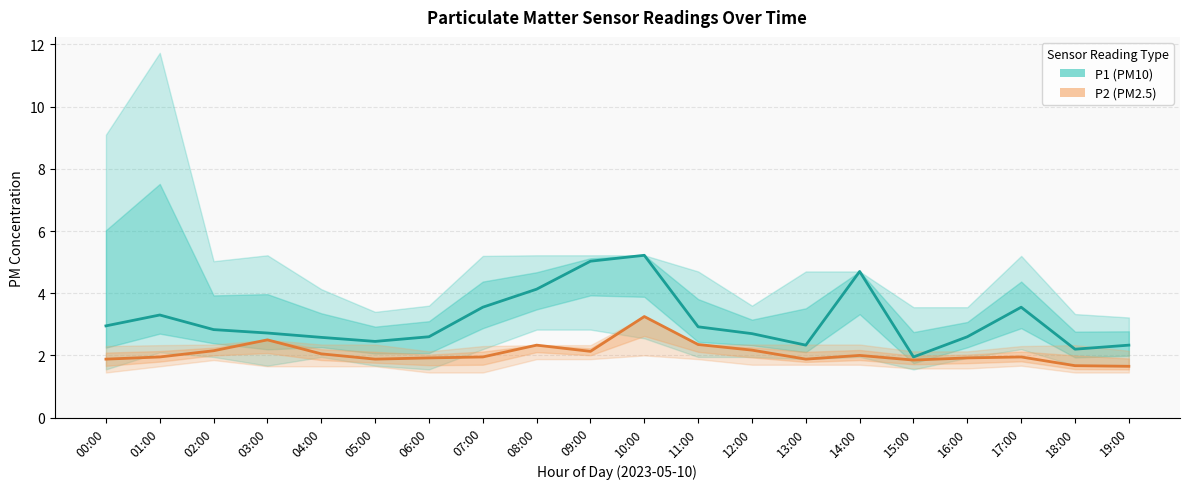

At which category is the sum across all series the highest?

10:00